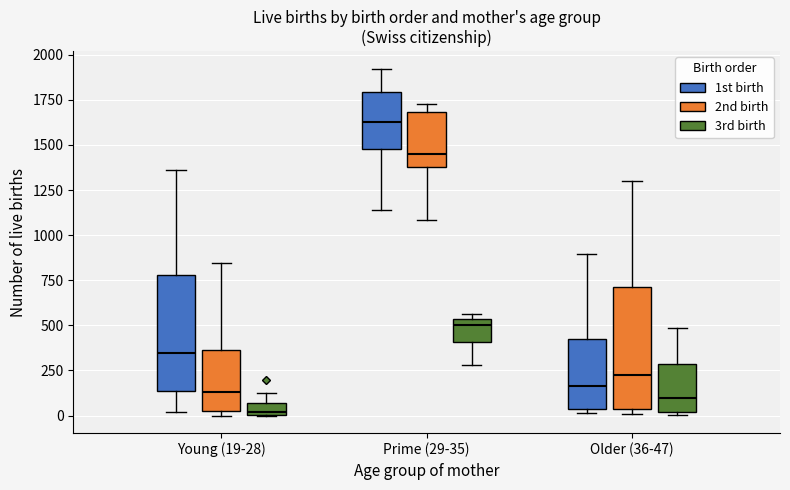

Which box has the lowest median line?

Young (19-28) (3rd birth)